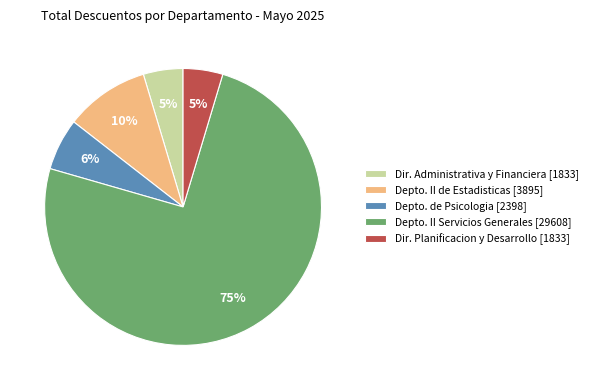

Which category has the biggest portion of the pie?

Depto. II Servicios Generales [29608]